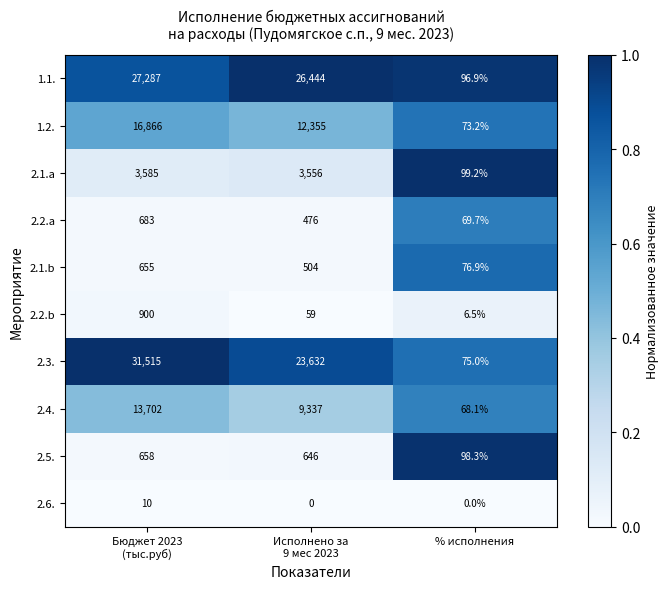

At % исполнения, list the series in order from smallest to largest.

2.6., 2.2.b, 2.4., 2.2.a, 1.2., 2.3., 2.1.b, 1.1., 2.5., 2.1.a